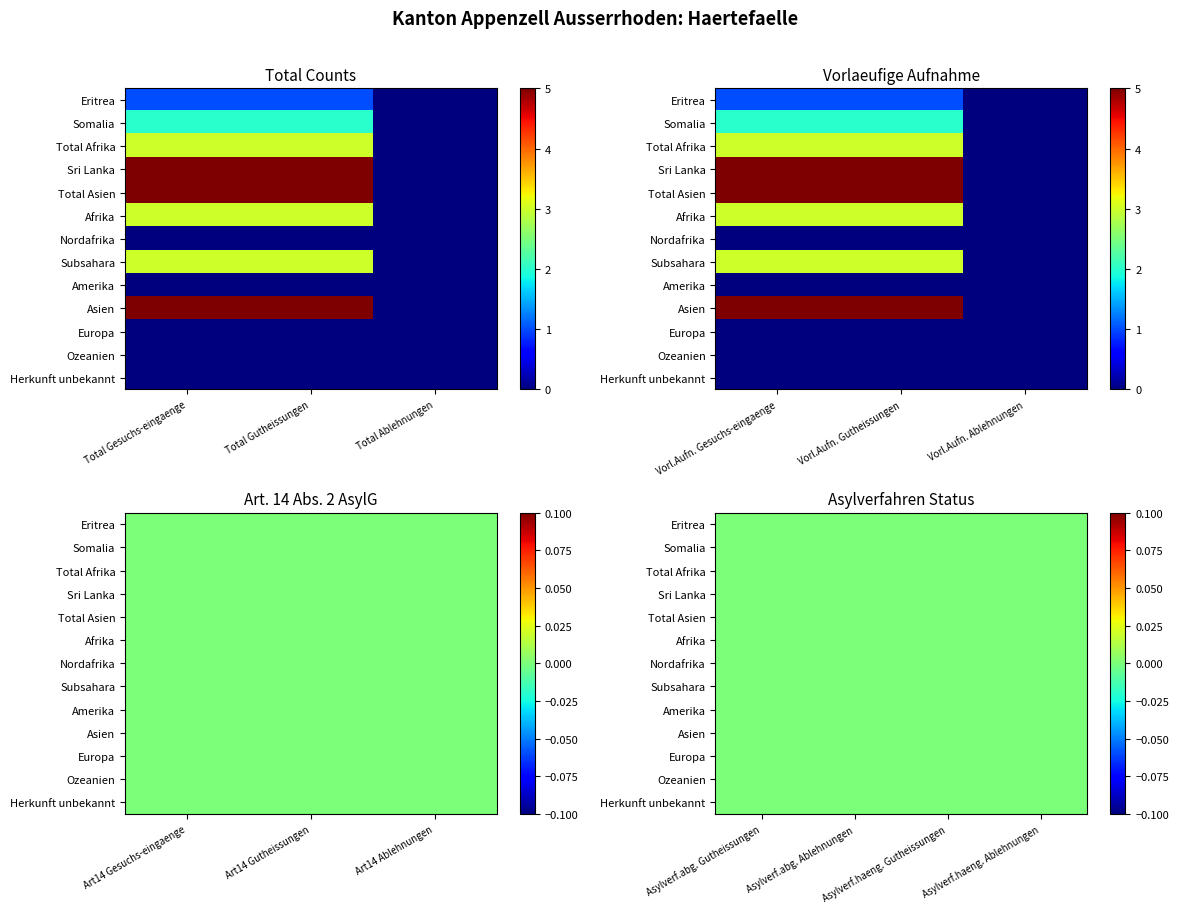

List the series in order of their peak value, lowest first.

Nordafrika, Amerika, Europa, Ozeanien, Herkunft unbekannt, Eritrea, Somalia, Total Afrika, Afrika, Subsahara, Sri Lanka, Total Asien, Asien